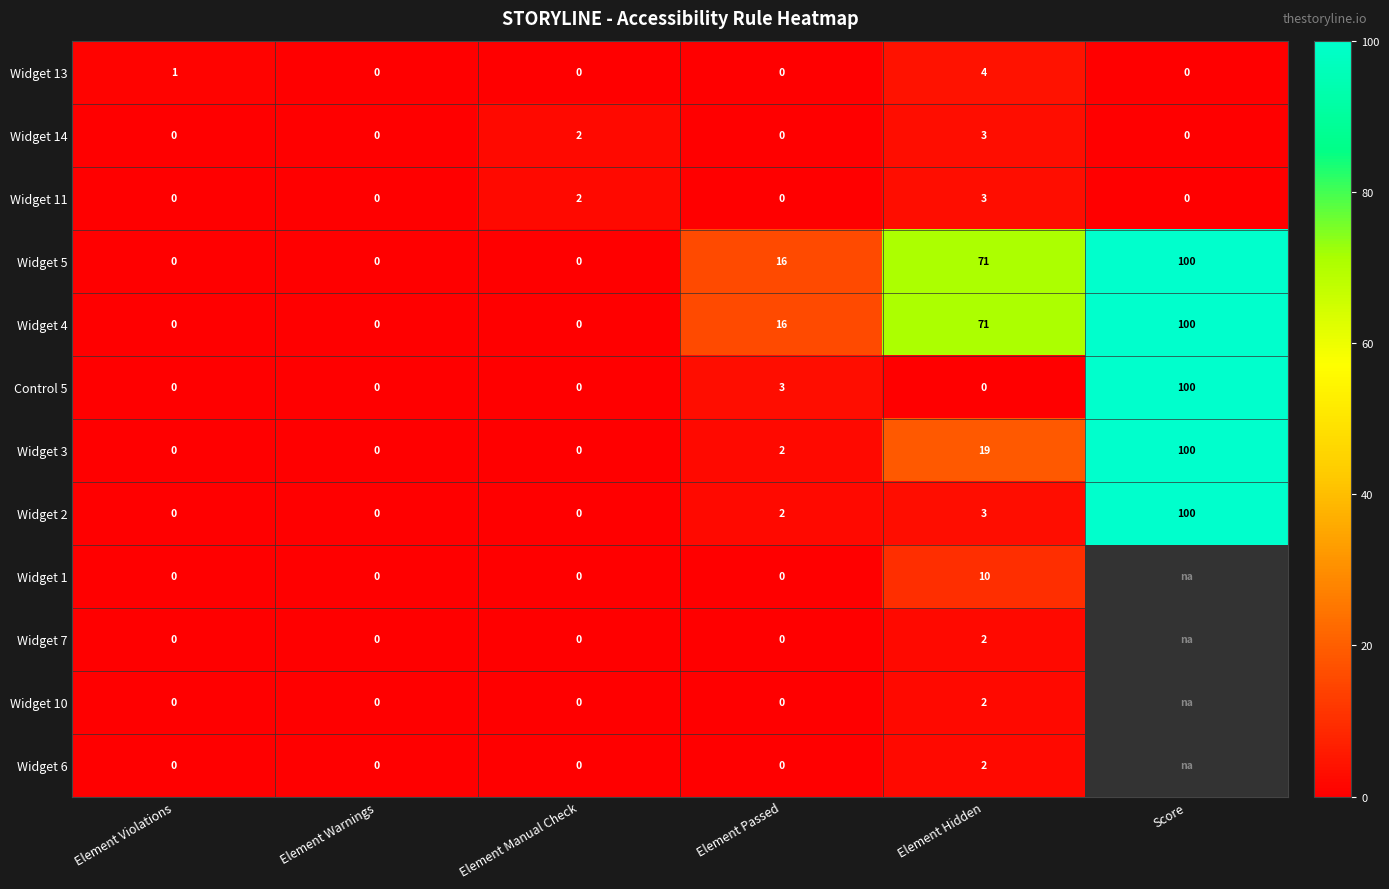

At which label is Widget 4 closest to 50?

Element Hidden